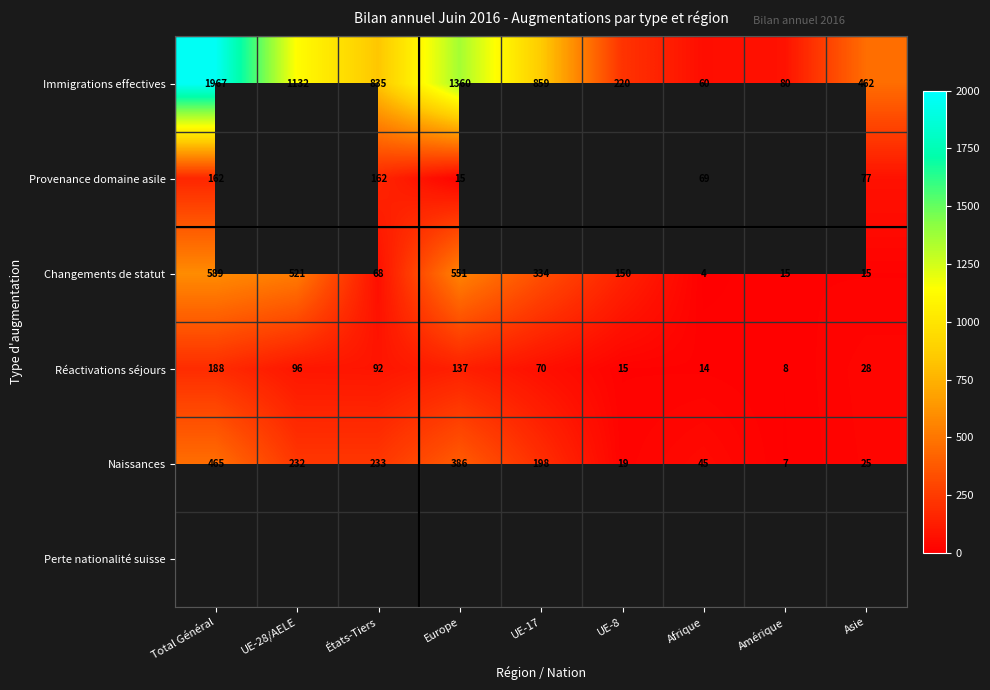

Read the Naissances value at Europe, to the nearest 10.

390